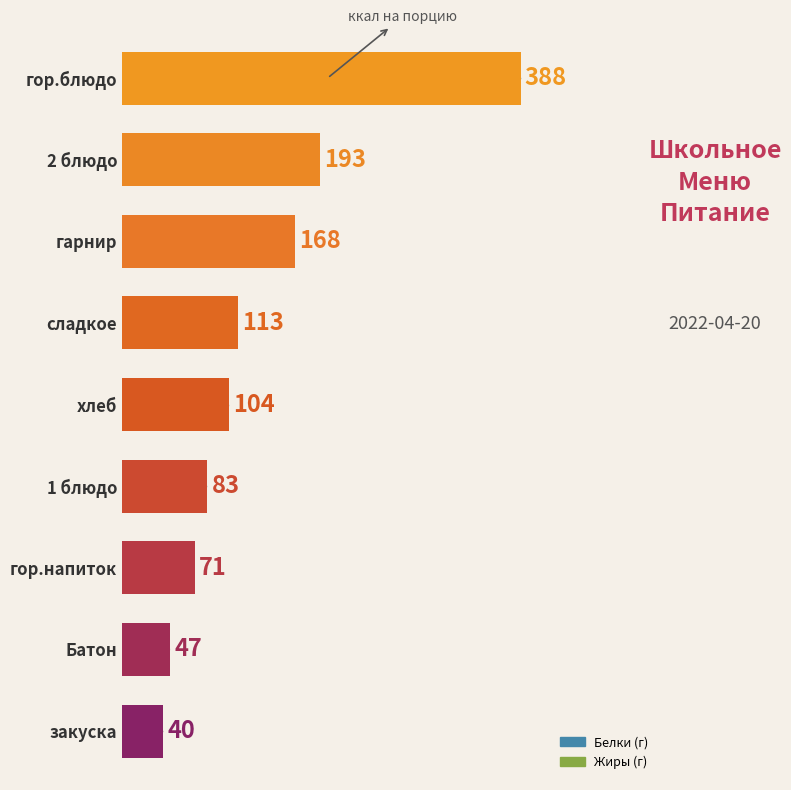

Reading bottom to top, list all the values displayed in this chart.

закуска=40	Батон=47	гор.напиток=71	1 блюдо=83	хлеб=104	сладкое=113	гарнир=168	2 блюдо=193	гор.блюдо=388